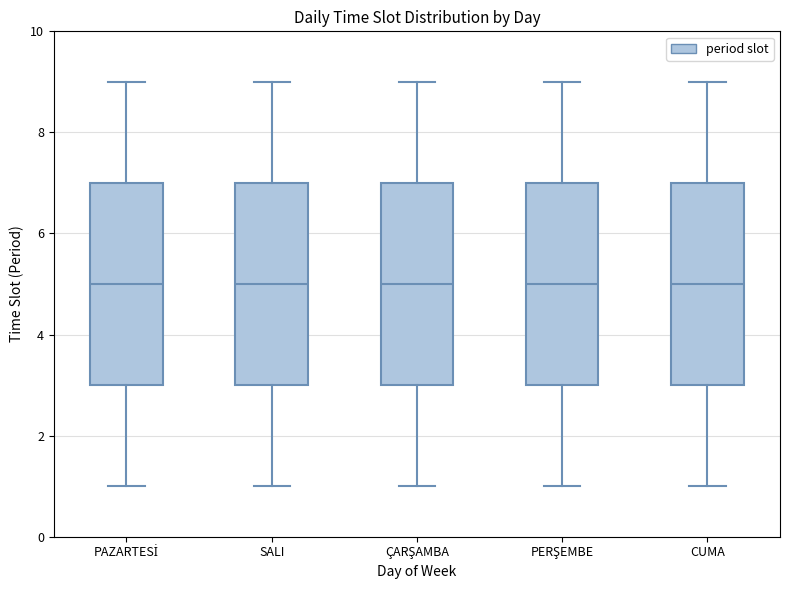

Reading left to right, transcribe this box plot: for each box, give where its median line is, the range the box spans, and where its two whiskers end, as read against the y-axis. The values are not printed on the chart, so give them approximately, as read against the axis.

PAZARTESİ: median 5, box 3 to 7, whiskers 1 to 9
SALI: median 5, box 3 to 7, whiskers 1 to 9
ÇARŞAMBA: median 5, box 3 to 7, whiskers 1 to 9
PERŞEMBE: median 5, box 3 to 7, whiskers 1 to 9
CUMA: median 5, box 3 to 7, whiskers 1 to 9